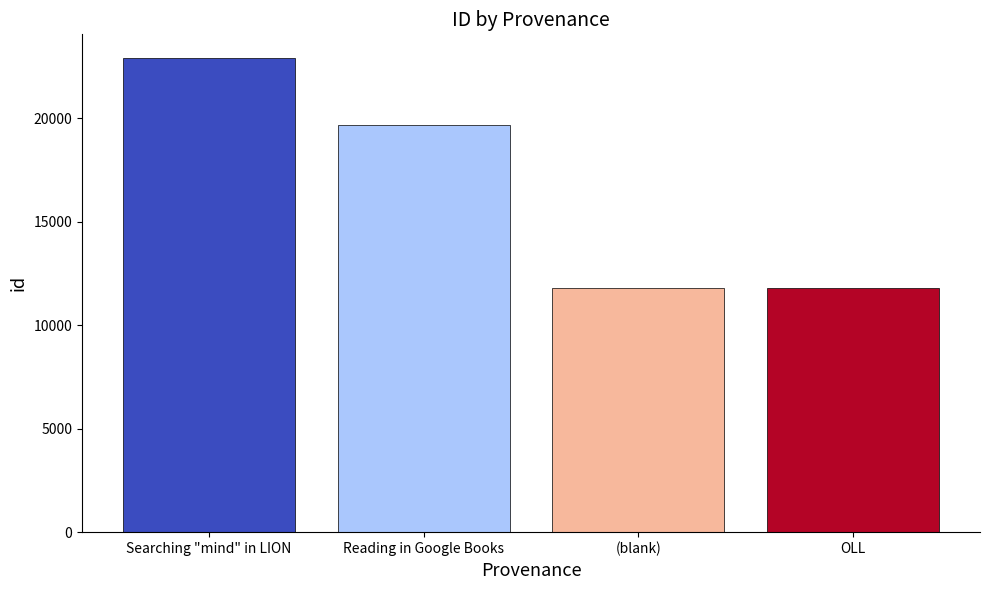

Are the bars grouped side by side (vs. stacked)?

No